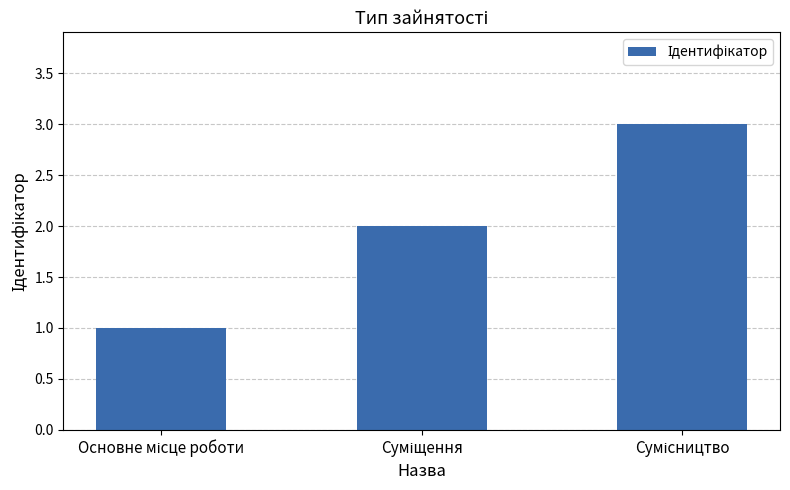

What is the greatest value displayed?

3